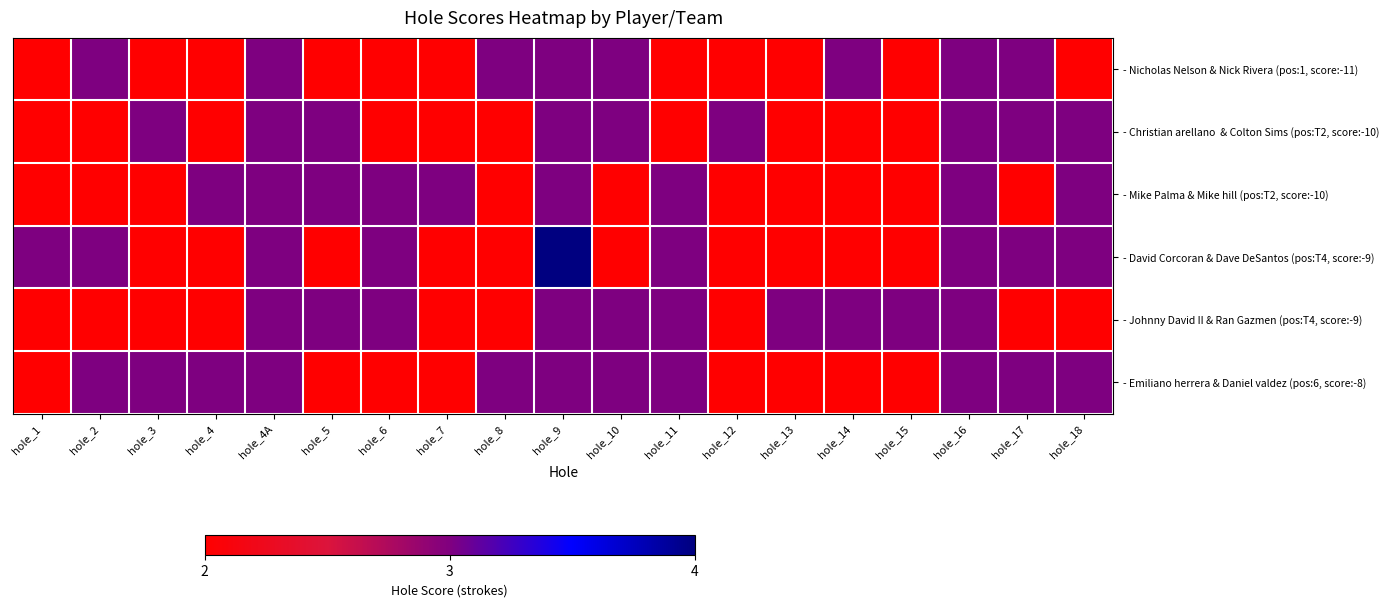

What is the difference between the highest and lowest values at hole_11?

1